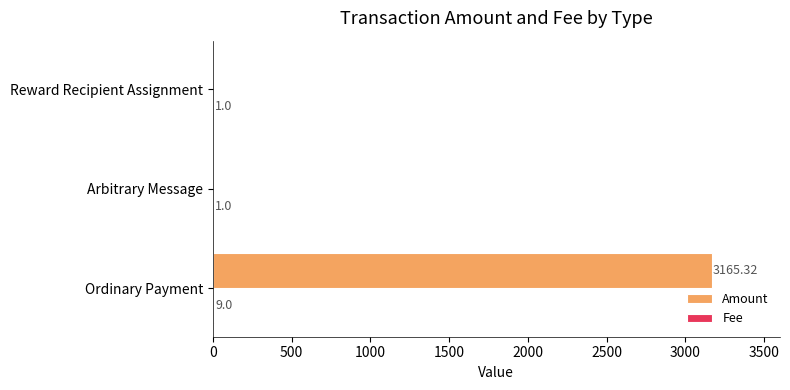

What is the sum of all Amount values?

3165.3